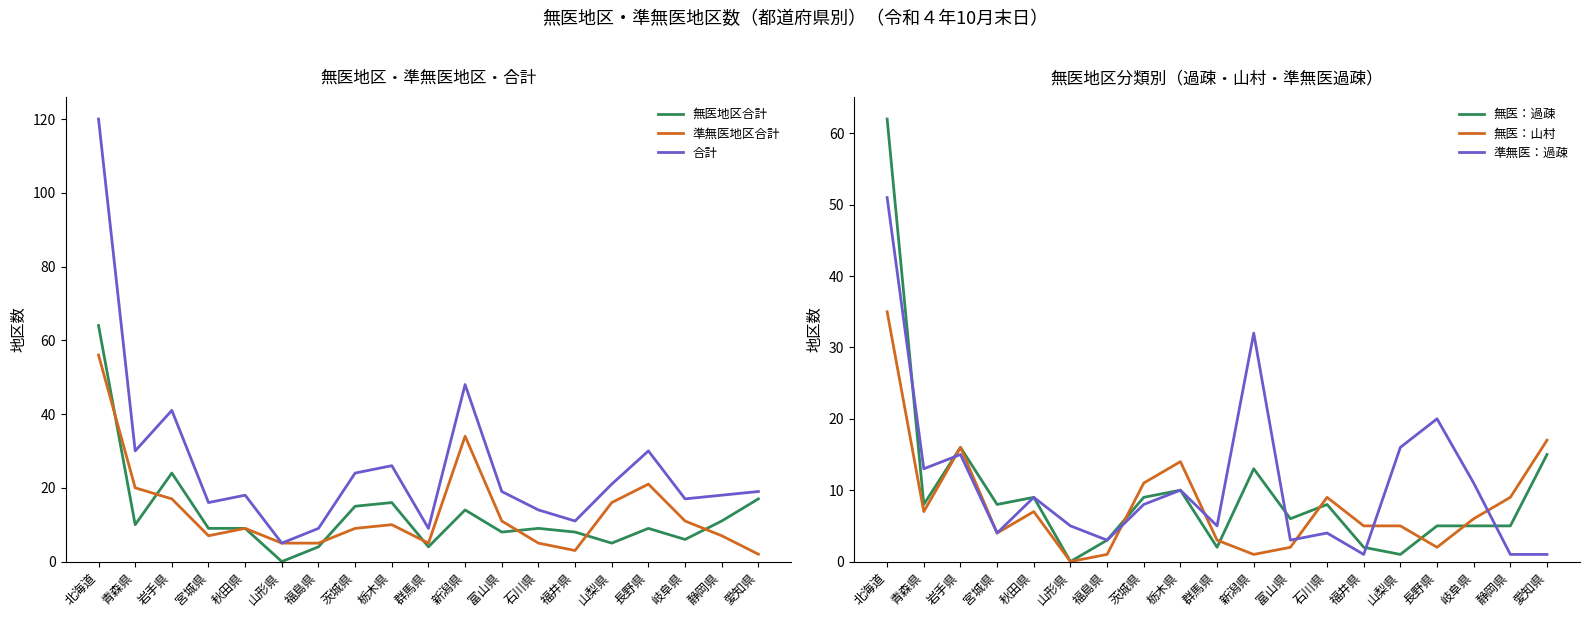

Where is the first local minimum for 準無医：過疎?

青森県